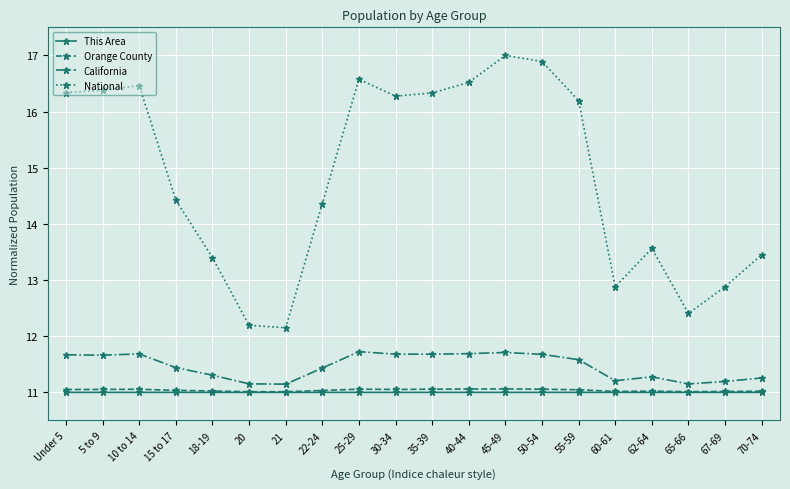

True or false: California and National cross at least once.

False